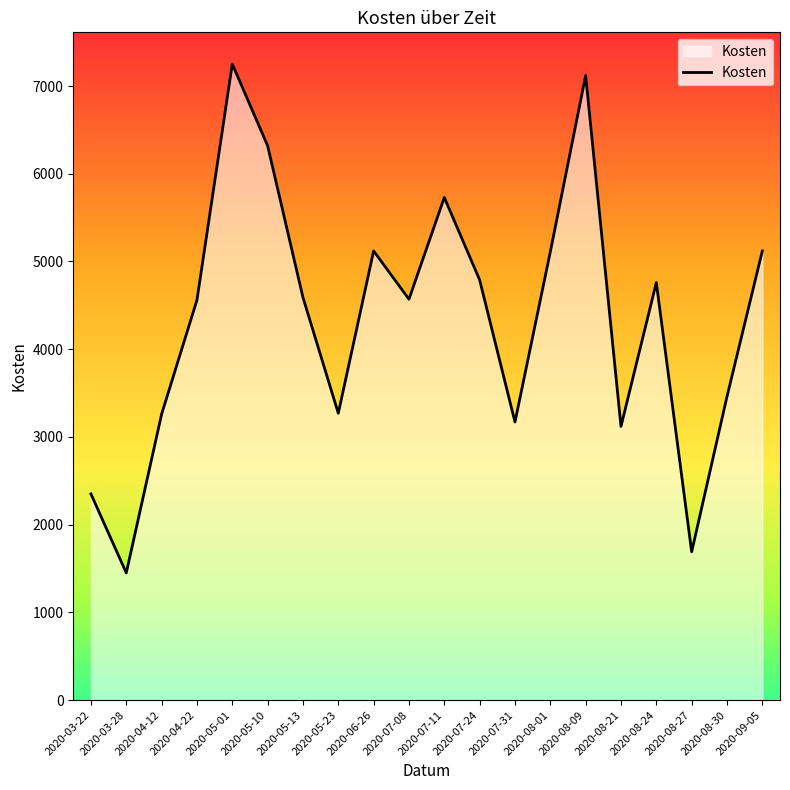

Reading left to right, list all the values displayed in this chart.

2350	1450	3260	4560	7250	6320	4590	3270	5120	4570	5730	4790	3170	5110	7120	3120	4760	1690	3460	5120